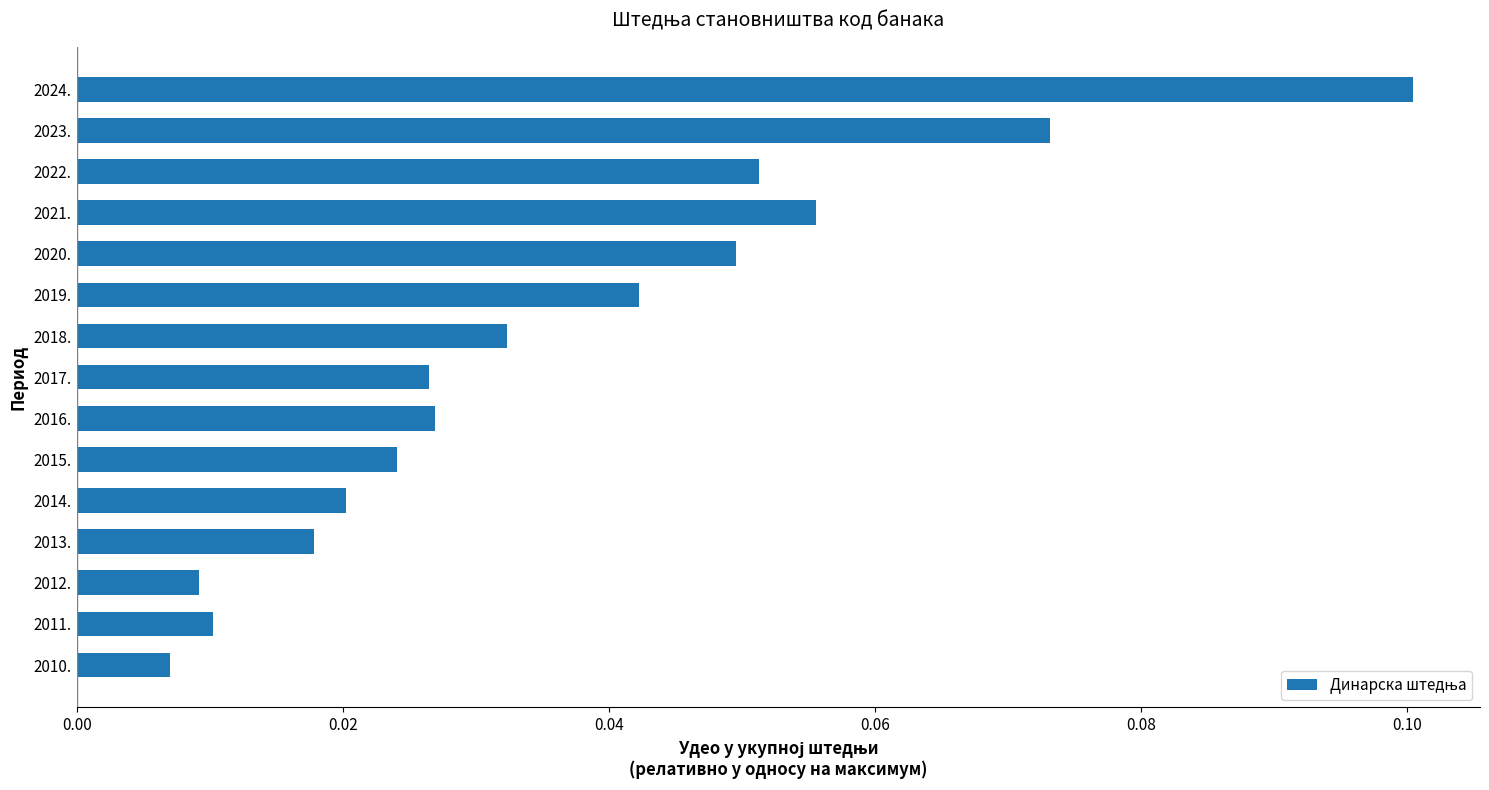

How many data points does each series have?

15